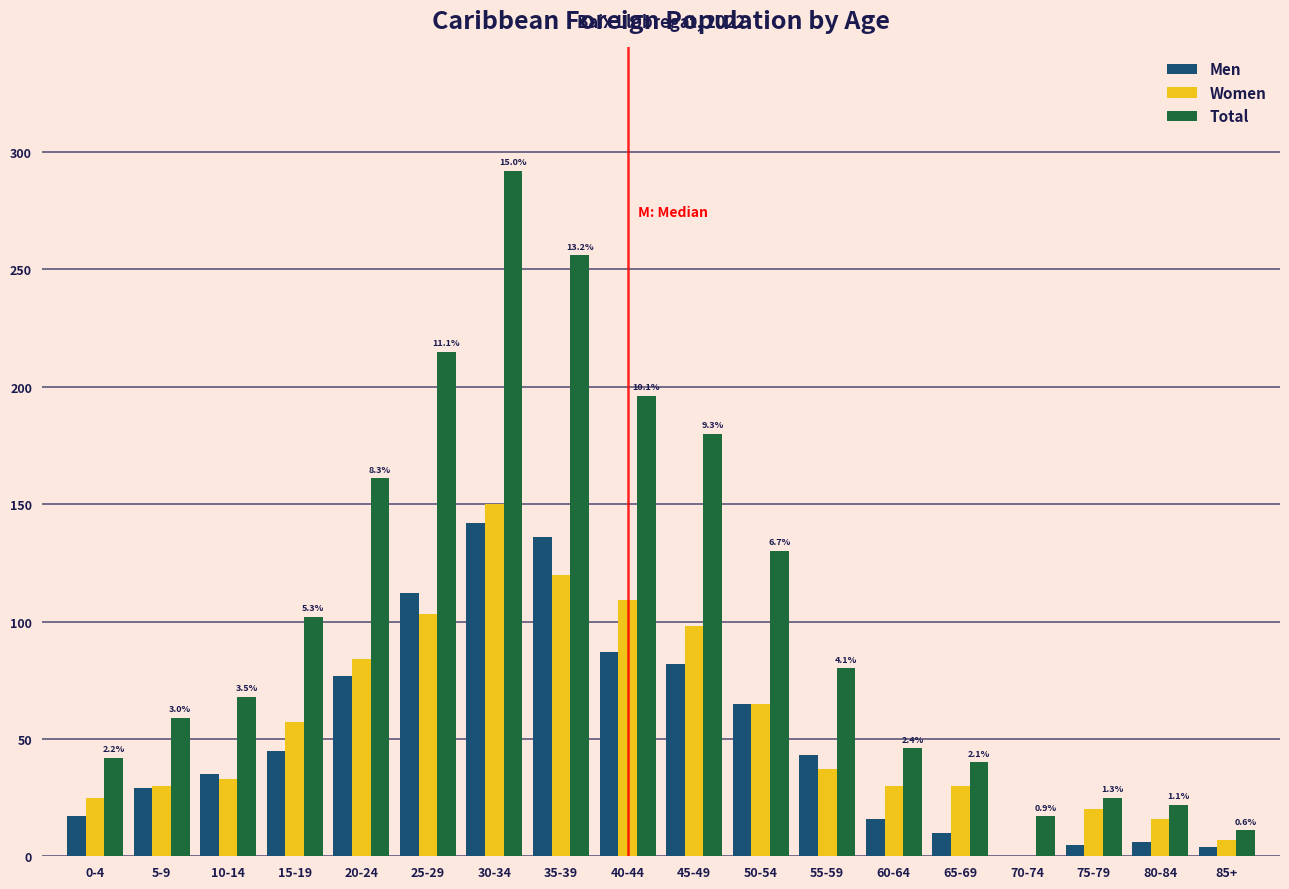

The value of Total at 20-24 is 97. True or false?

False